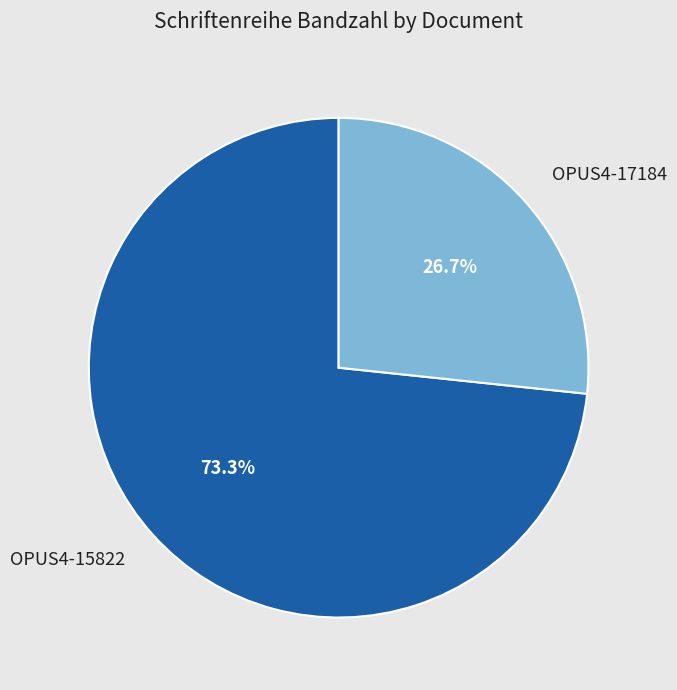

Which has a higher value, OPUS4-17184 or OPUS4-15822?

OPUS4-15822